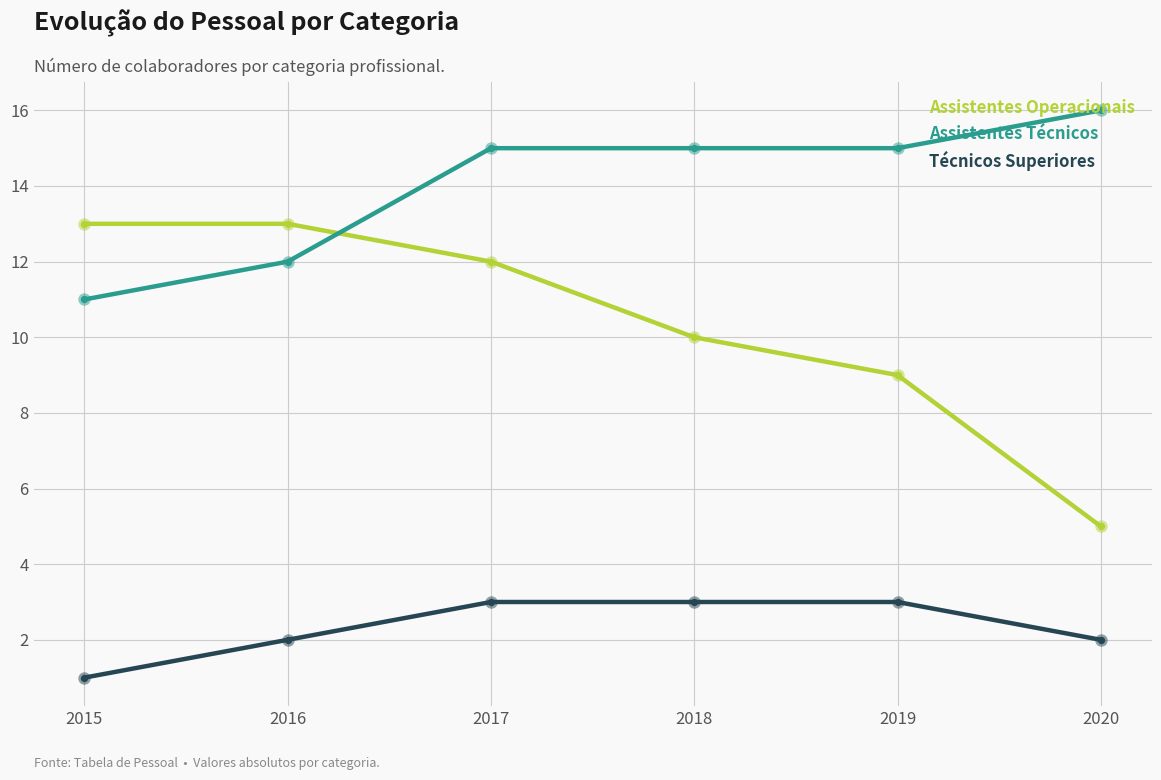

Which series has the largest total across all categories?

Assistentes Técnicos